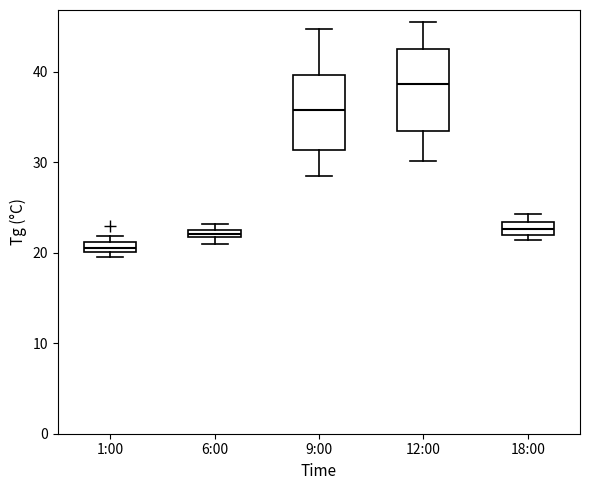

Which box has the highest median line?

12:00